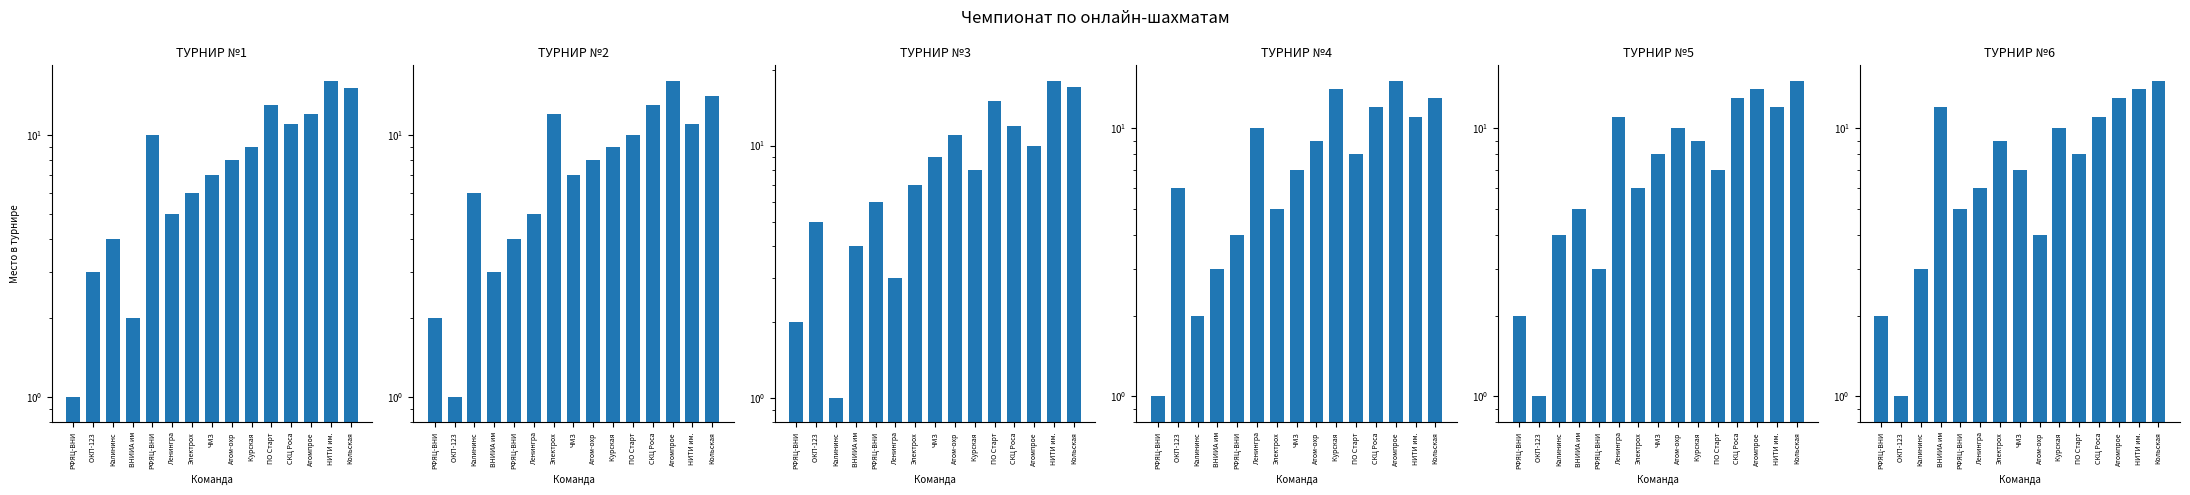

At how many categories does at least one series exceed 8?

12